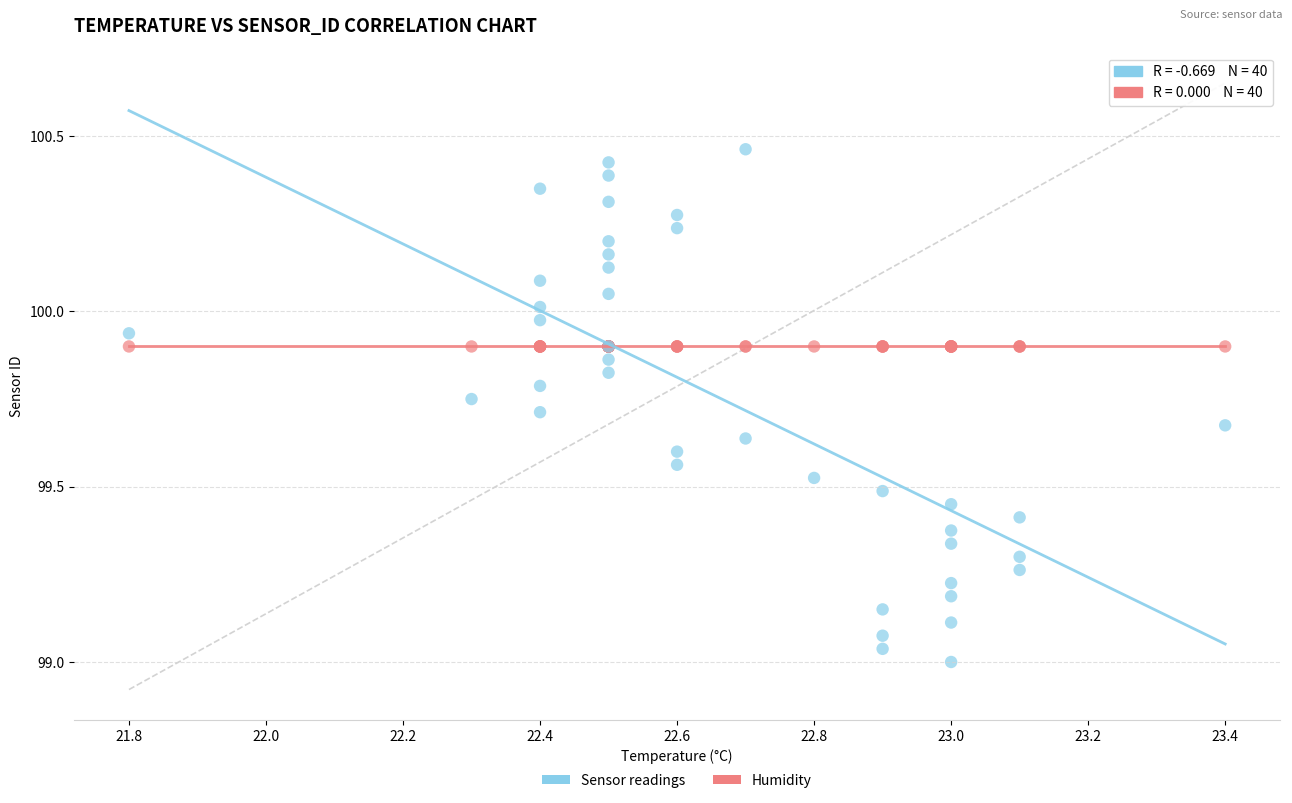

Which series contains the highest Y value?

Sensor readings